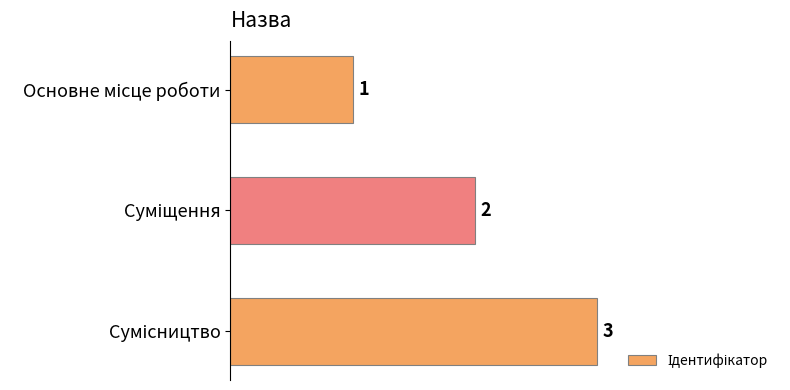

What is the greatest value displayed?

3